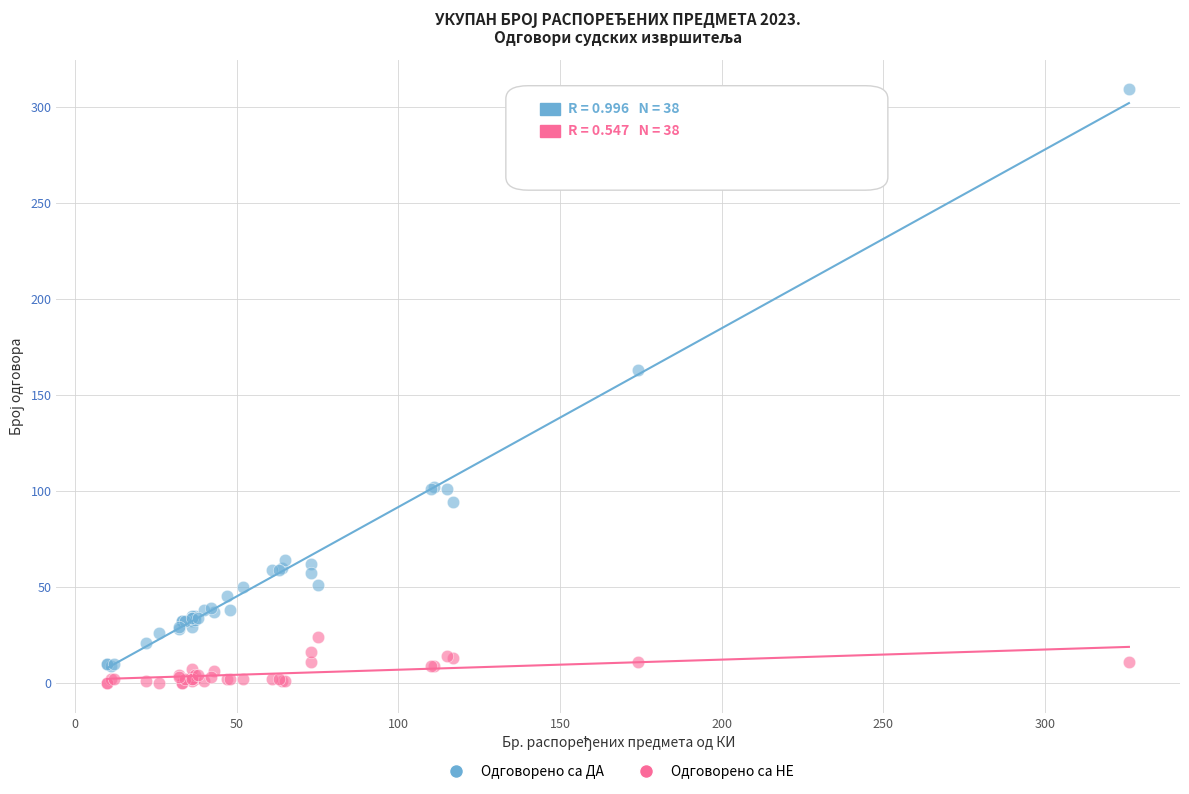

In the Одговорено са ДА series, what Y value is closest to 159?

163